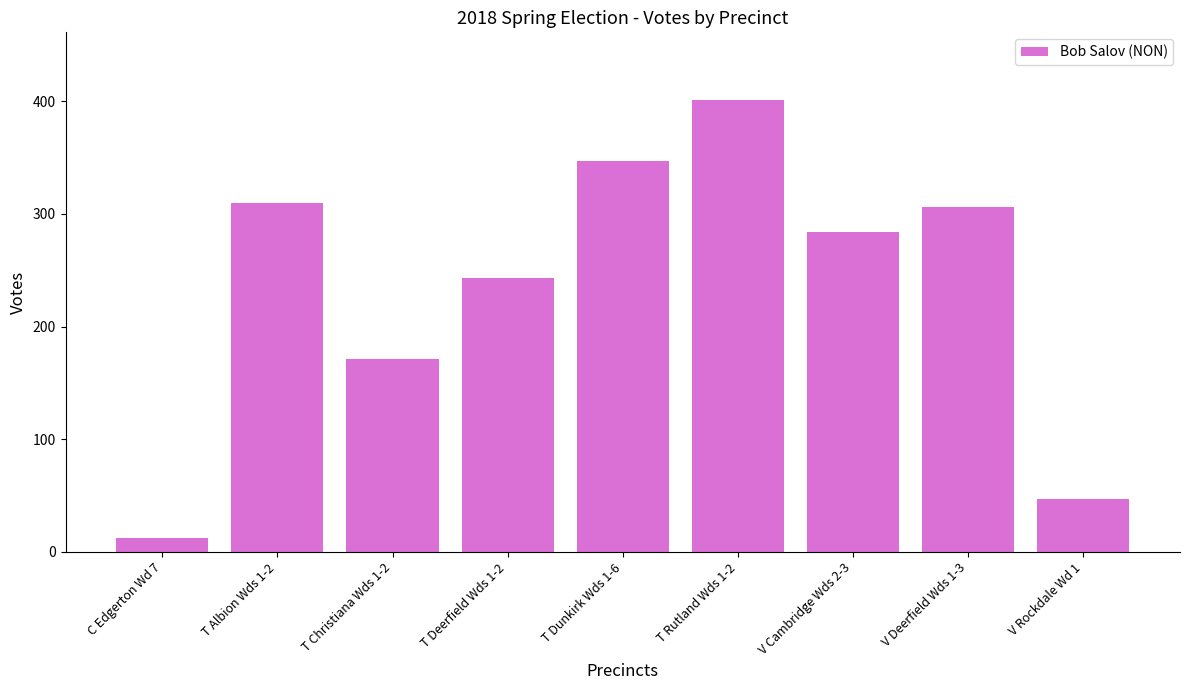

Read the value at T Rutland Wds 1-2.

401